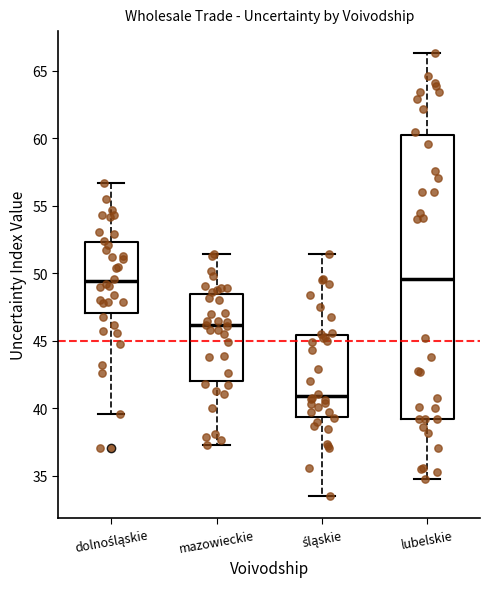

Reading left to right, transcribe this box plot: for each box, give where its median line is, the range the box spans, and where its two whiskers end, as read against the y-axis. The values are not printed on the chart, so give them approximately, as read against the axis.

dolnośląskie: median 49.5, box 47.0 to 52.5, whiskers 39.5 to 56.5
mazowieckie: median 46.0, box 42.0 to 48.5, whiskers 37.5 to 51.5
śląskie: median 41.0, box 39.5 to 45.5, whiskers 33.5 to 51.5
lubelskie: median 49.5, box 39.0 to 60.5, whiskers 35.0 to 66.5